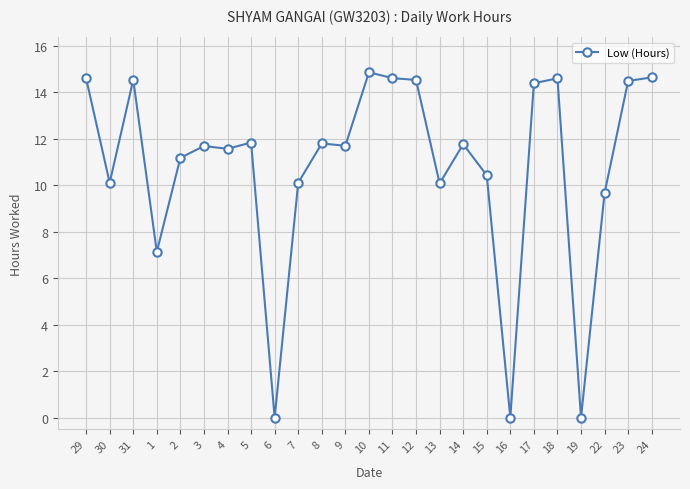

At which category does the data reach its first local peak?

31